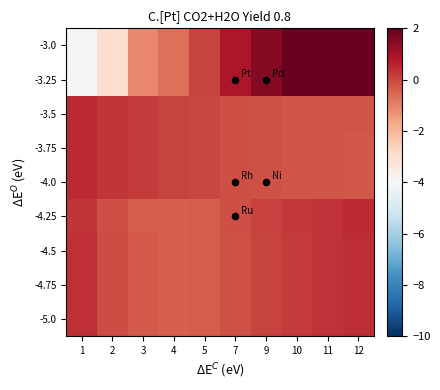

Rank the series by their maximum value, from highest to lowest.

-3.0, -3.25, -3.5, -3.75, -4.0, -4.25, -4.75, -5.0, -4.5